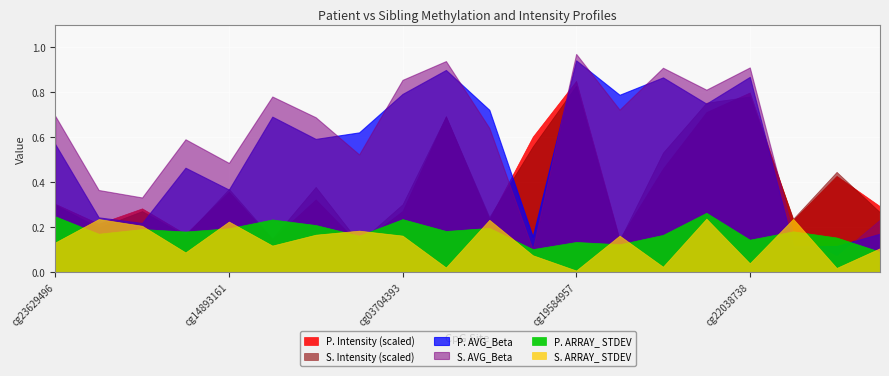

Does the chart display data point markers on the line(s)?

No